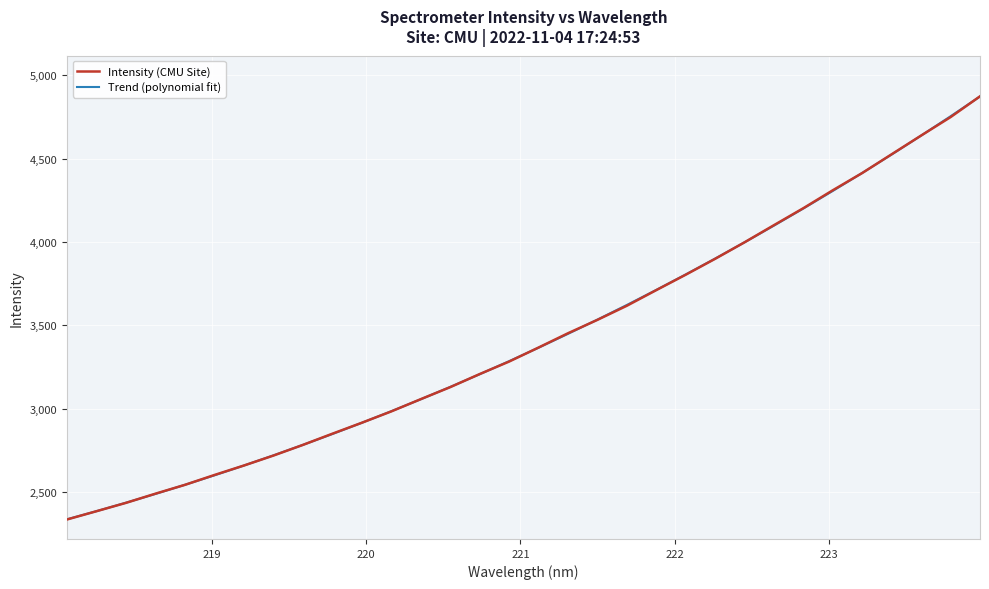

How many intersections are there between Intensity (CMU Site) and Trend (polynomial fit)?

17